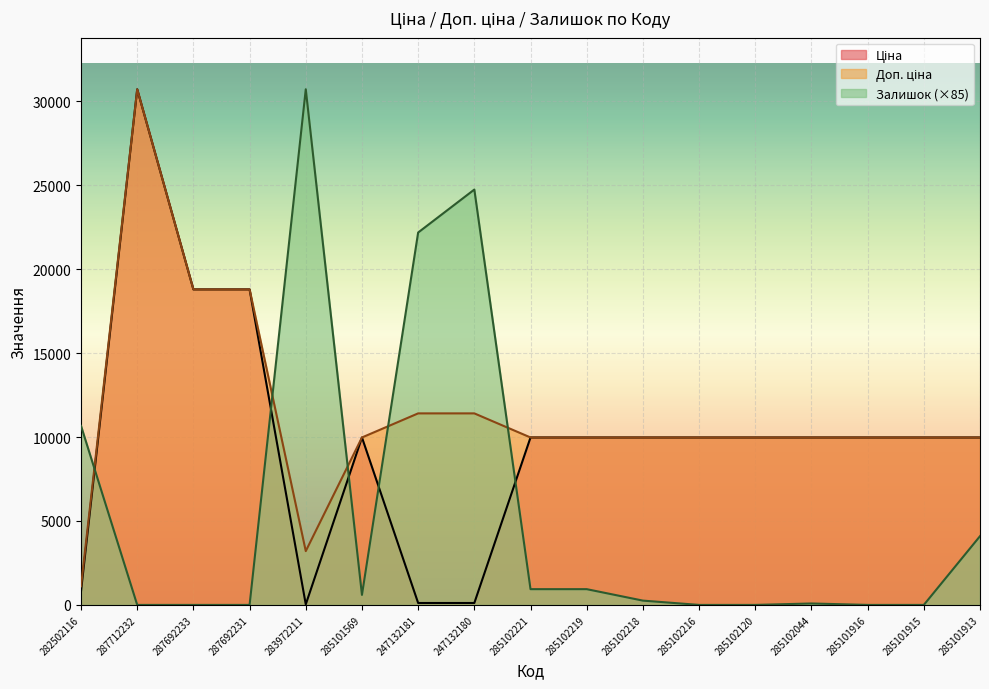

How many data points in Ціна are less than 9974?

4